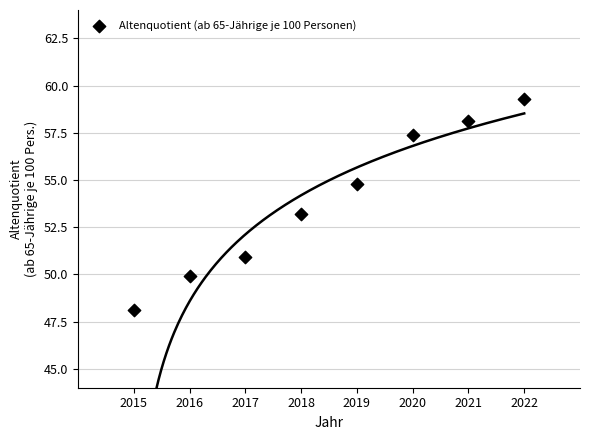

What is the average X value?

2018.5